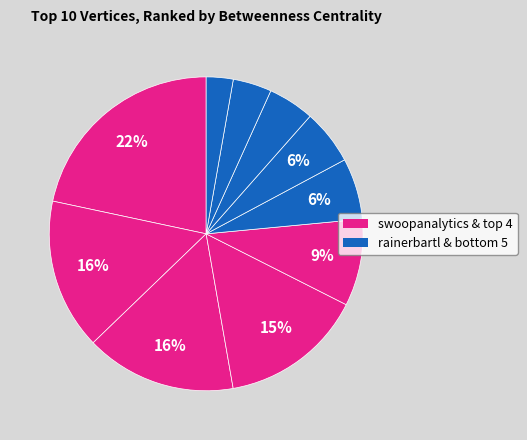

Which category has the biggest portion of the pie?

swoopanalytics